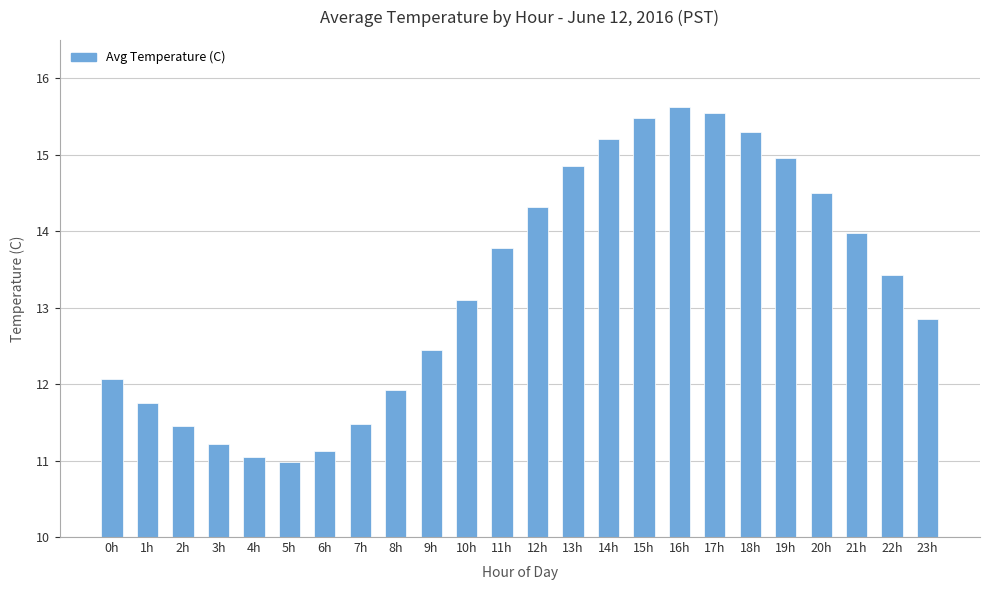

What is the value of the 12th bar from the left?

13.8